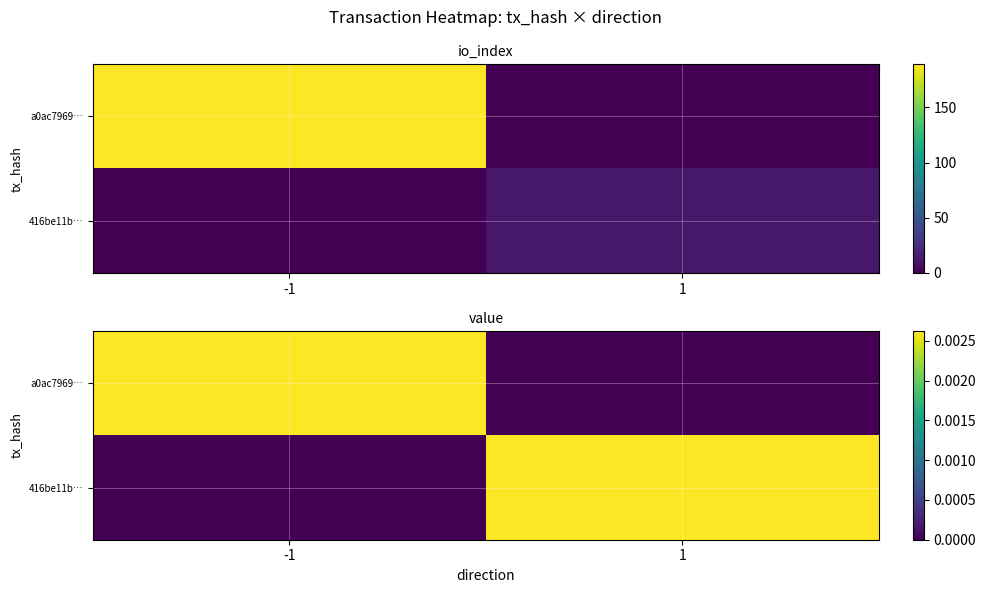

Rank the series at -1 from highest to lowest value.

a0ac7969…, 416be11b…